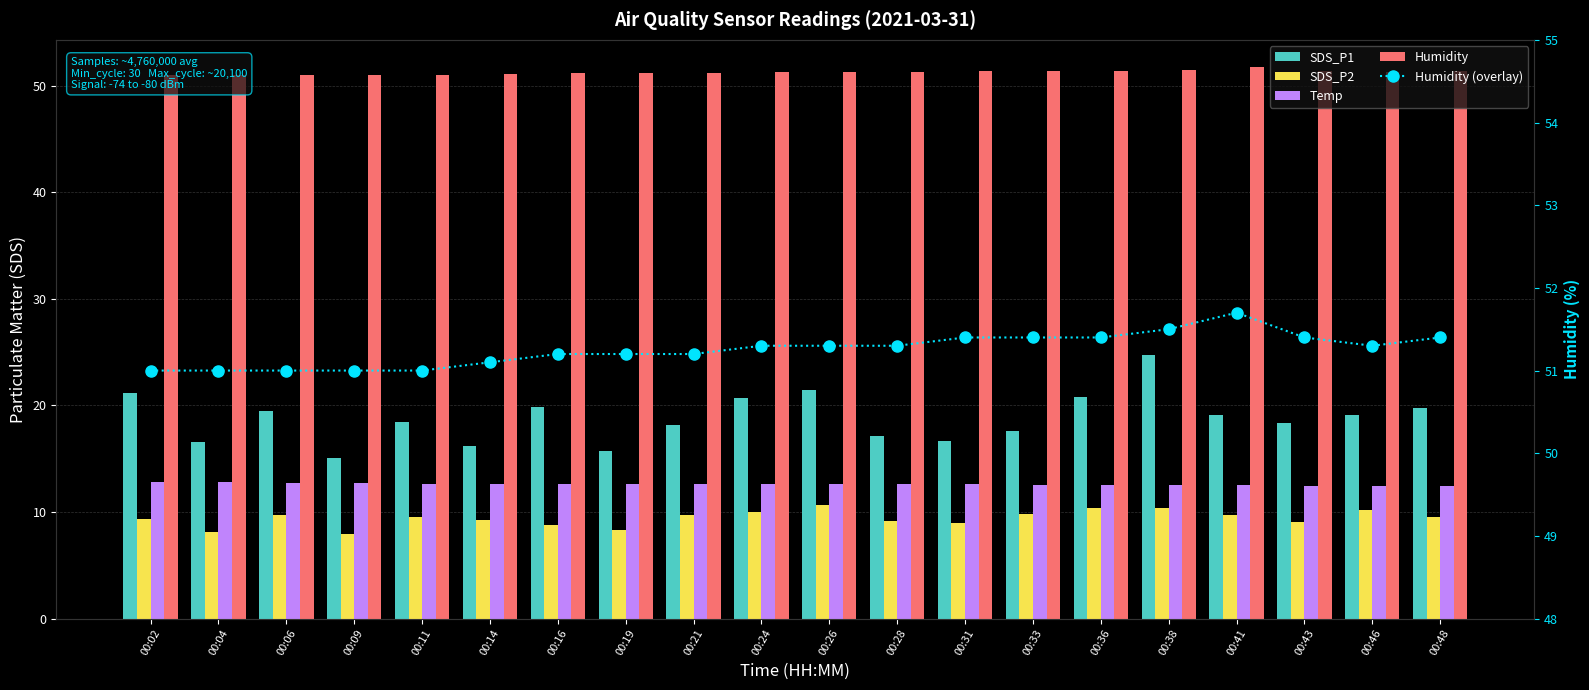

Reading left to right, extract all data points from this chart.

SDS_P1: 00:02=21.1	00:04=16.5	00:06=19.4	00:09=15.1	00:11=18.5	00:14=16.2	00:16=19.8	00:19=15.8	00:21=18.1	00:24=20.6	00:26=21.4	00:28=17.1	00:31=16.6	00:33=17.6	00:36=20.8	00:38=24.8	00:41=19.1	00:43=18.3	00:46=19.1	00:48=19.8
SDS_P2: 00:02=9.3	00:04=8.2	00:06=9.8	00:09=7.9	00:11=9.5	00:14=9.2	00:16=8.8	00:19=8.3	00:21=9.7	00:24=10.0	00:26=10.6	00:28=9.1	00:31=8.9	00:33=9.8	00:36=10.3	00:38=10.4	00:41=9.7	00:43=9.0	00:46=10.2	00:48=9.5
Temp: 00:02=12.8	00:04=12.8	00:06=12.7	00:09=12.7	00:11=12.6	00:14=12.6	00:16=12.6	00:19=12.6	00:21=12.6	00:24=12.6	00:26=12.6	00:28=12.6	00:31=12.6	00:33=12.5	00:36=12.5	00:38=12.5	00:41=12.5	00:43=12.4	00:46=12.4	00:48=12.4
Humidity: 00:02=51.0	00:04=51.0	00:06=51.0	00:09=51.0	00:11=51.0	00:14=51.1	00:16=51.2	00:19=51.2	00:21=51.2	00:24=51.3	00:26=51.3	00:28=51.3	00:31=51.4	00:33=51.4	00:36=51.4	00:38=51.5	00:41=51.7	00:43=51.4	00:46=51.3	00:48=51.4
Humidity (overlay): 00:02=51.0	00:04=51.0	00:06=51.0	00:09=51.0	00:11=51.0	00:14=51.1	00:16=51.2	00:19=51.2	00:21=51.2	00:24=51.3	00:26=51.3	00:28=51.3	00:31=51.4	00:33=51.4	00:36=51.4	00:38=51.5	00:41=51.7	00:43=51.4	00:46=51.3	00:48=51.4